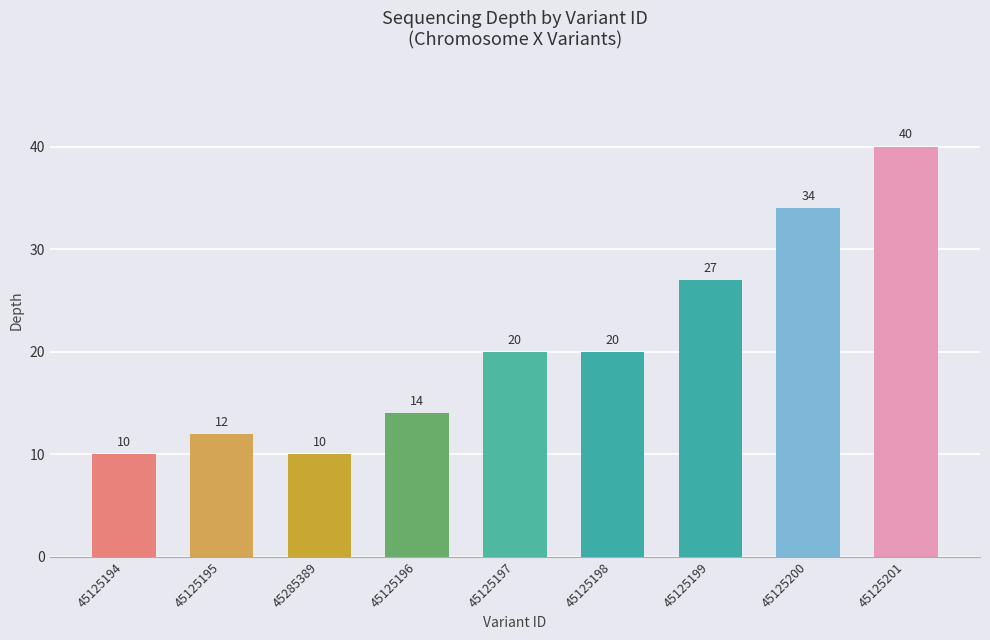

What is the difference between the second highest and second lowest values?

24